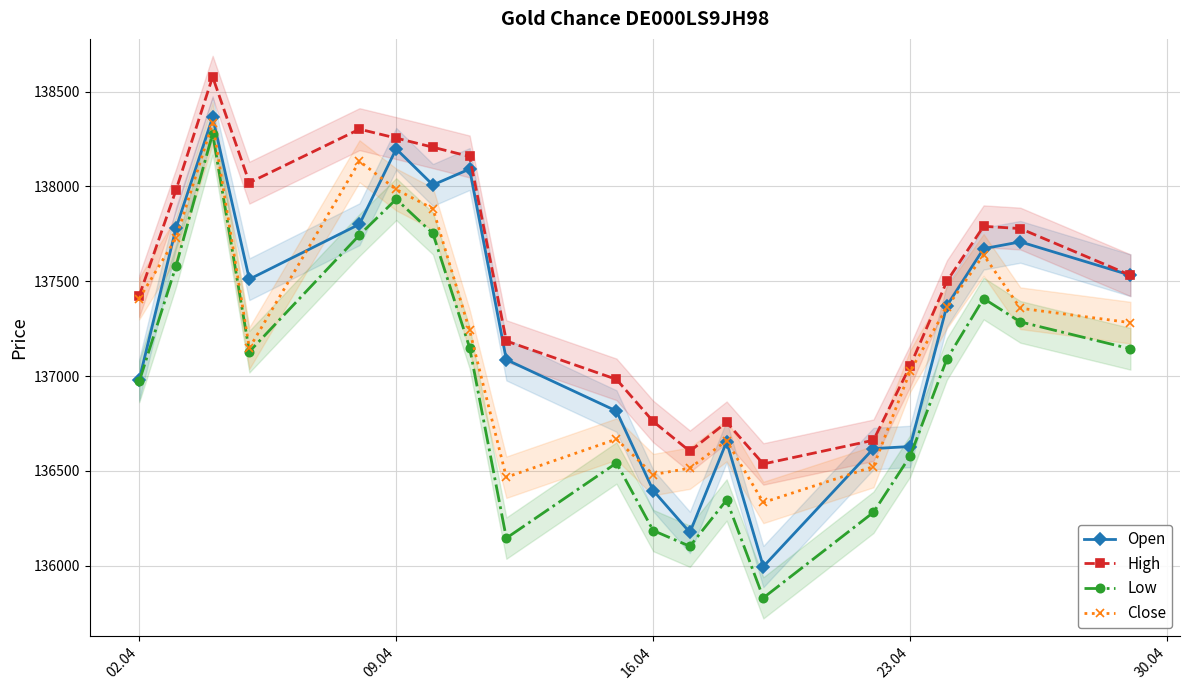

What is the maximum value for Open?

138365